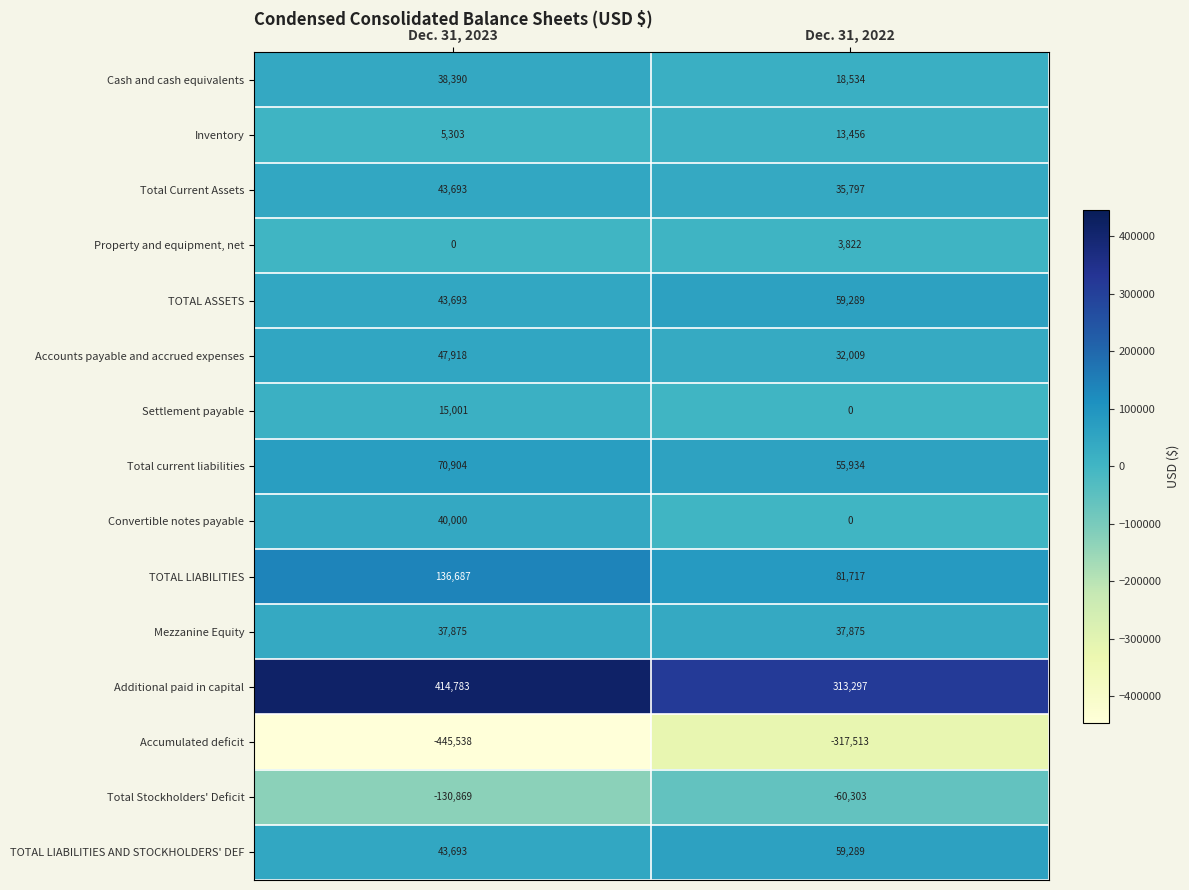

Which series has the widest spread of values?

Accumulated deficit